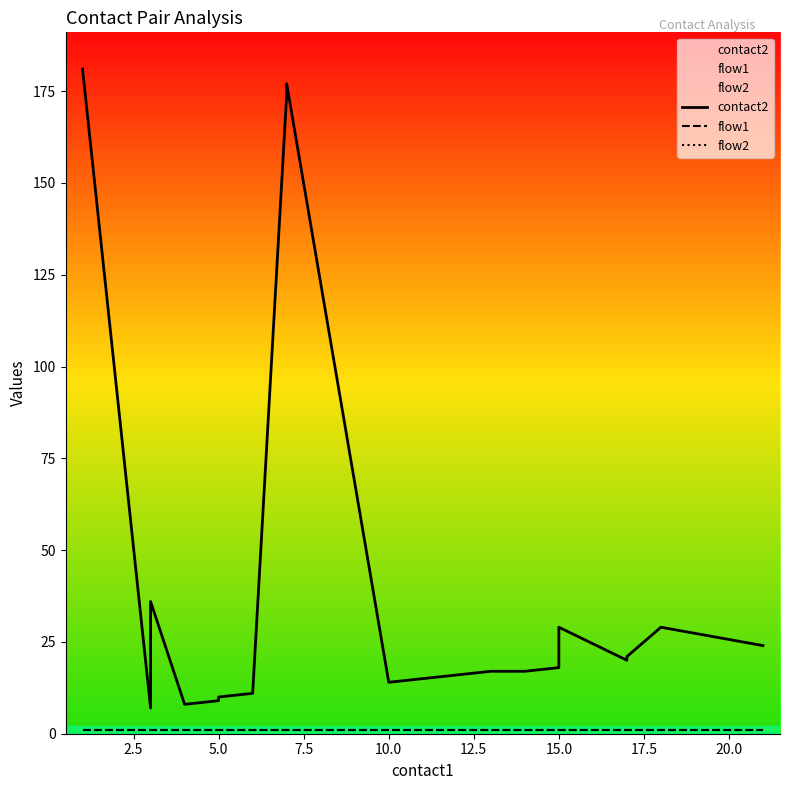

True or false: flow2 and flow1 cross at least once.

False